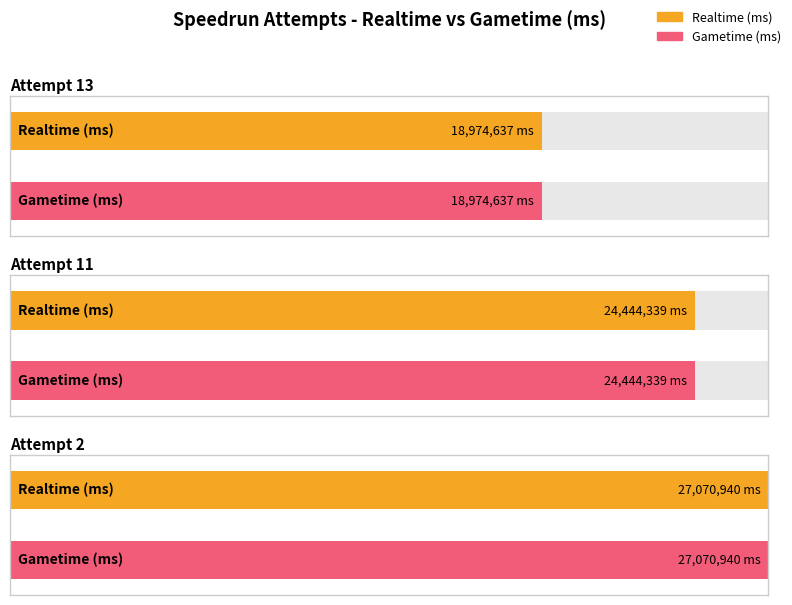

The Realtime (ms) series shows 18974637 at Attempt 13. True or false?

True